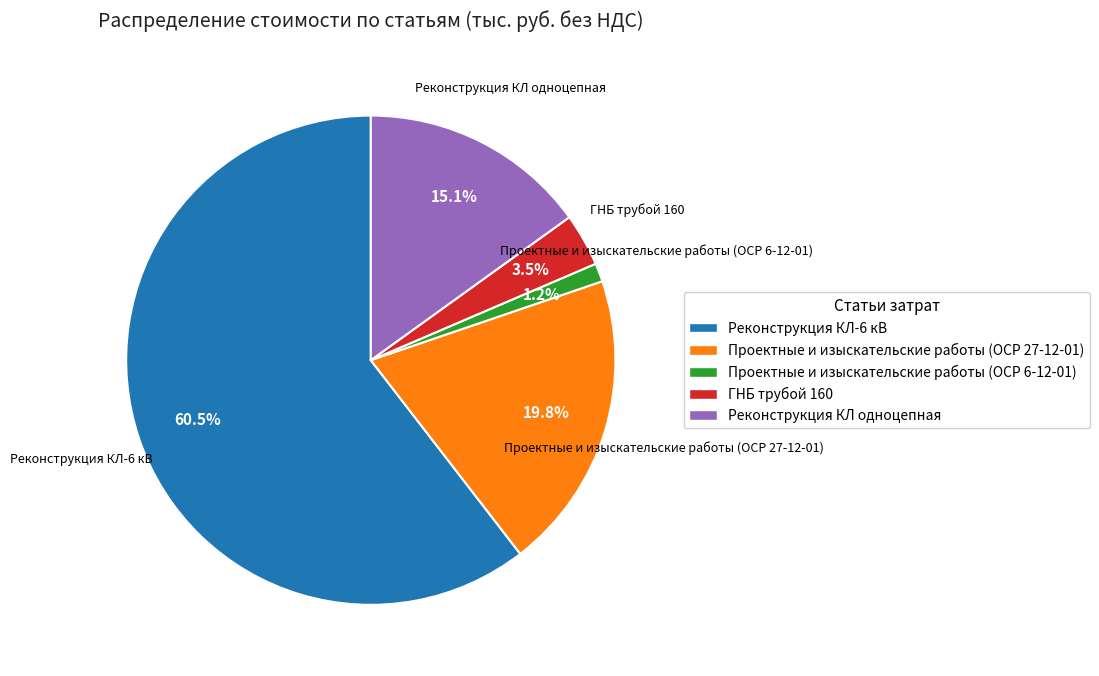

Which has a higher value, Проектные и изыскательские работы (ОСР 6-12-01) or Проектные и изыскательские работы (ОСР 27-12-01)?

Проектные и изыскательские работы (ОСР 27-12-01)